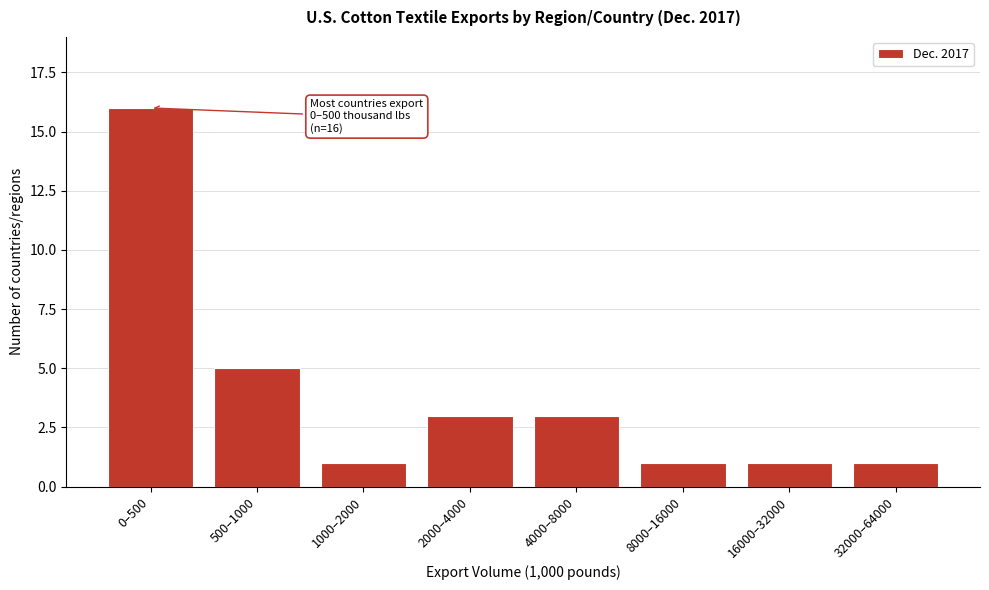

Reading right to left, extract all data points from this chart.

32000–64000=1	16000–32000=1	8000–16000=1	4000–8000=3	2000–4000=3	1000–2000=1	500–1000=5	0–500=16